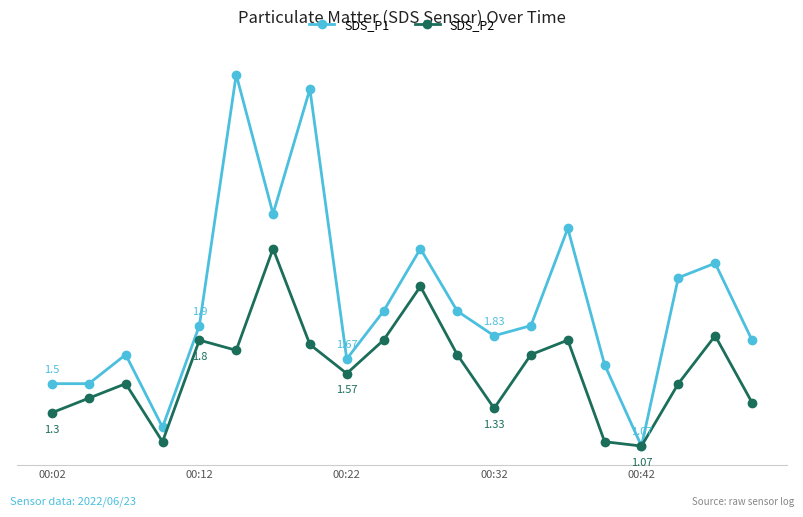

List the series in order of their overall mean, lowest first.

SDS_P2, SDS_P1